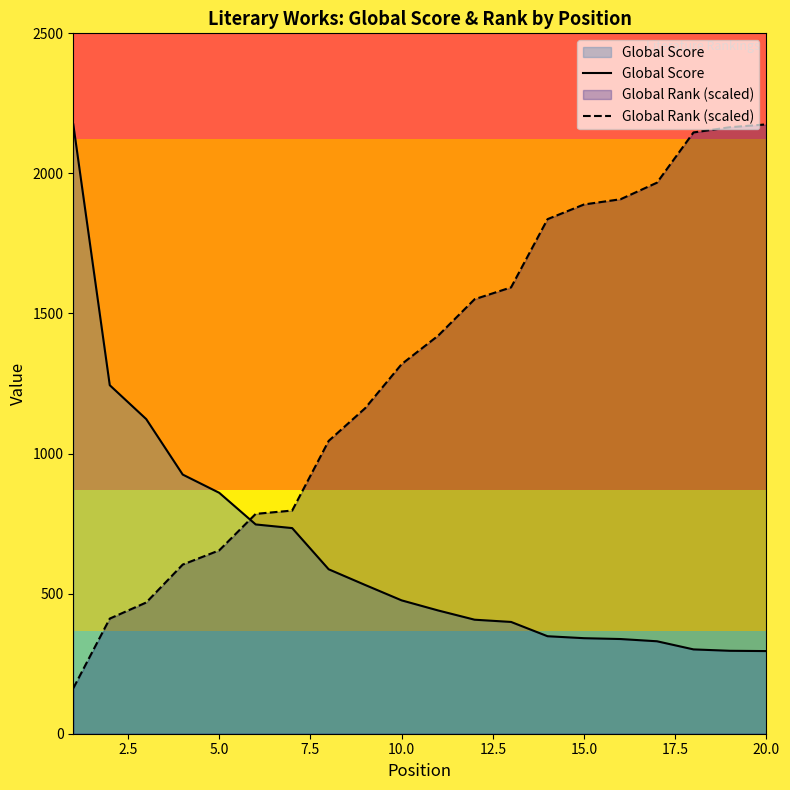

Reading left to right, list all the values displayed in this chart.

Global Score: 2175.0	1244.0	1123.0	925.0	860.0	747.0	734.0	587.0	531.0	476.0	440.0	407.0	399.0	348.0	341.0	338.0	330.0	301.0	296.0	295.0
Global Rank (scaled): 162.4	411.0	468.5	603.8	654.5	784.8	796.6	1045.2	1161.9	1319.2	1420.7	1550.9	1593.2	1836.7	1889.2	1907.8	1967.0	2146.2	2164.9	2175.0